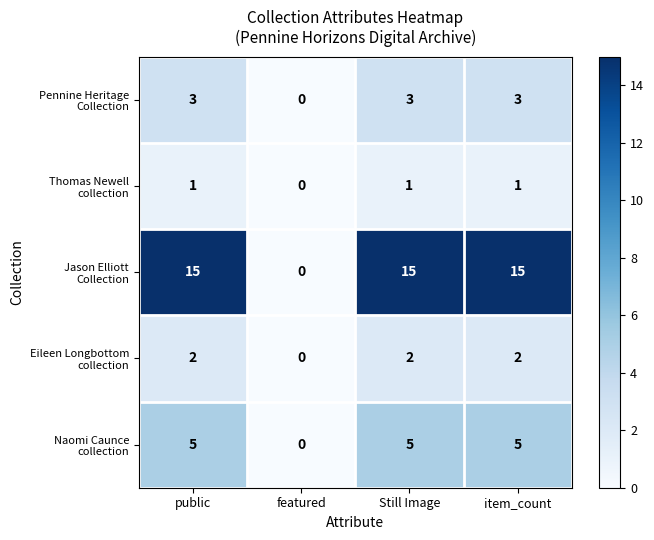

What is the greatest value displayed?

15